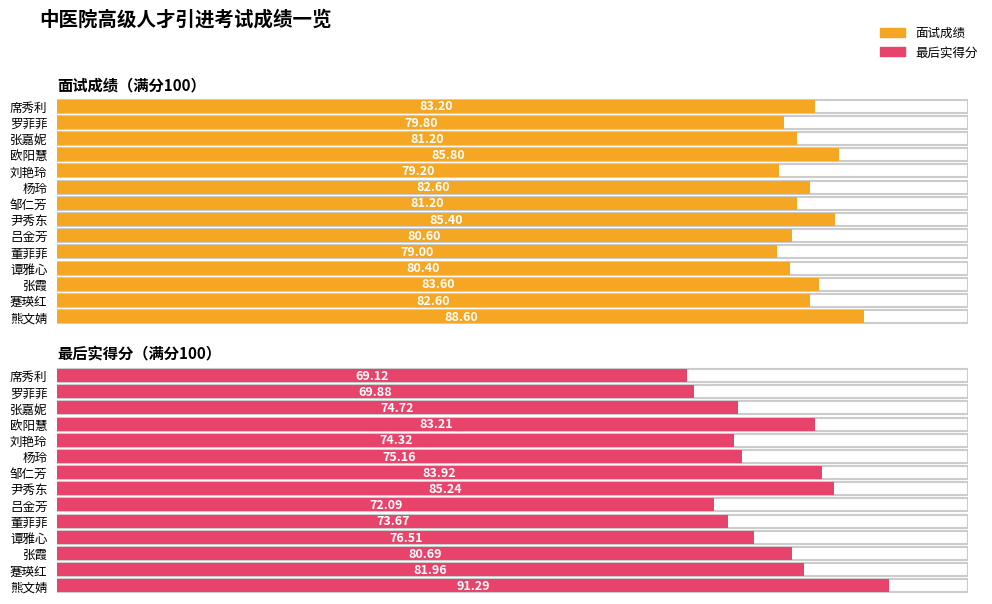

Rank the series at 罗菲菲 from lowest to highest value.

最后实得分, 面试成绩